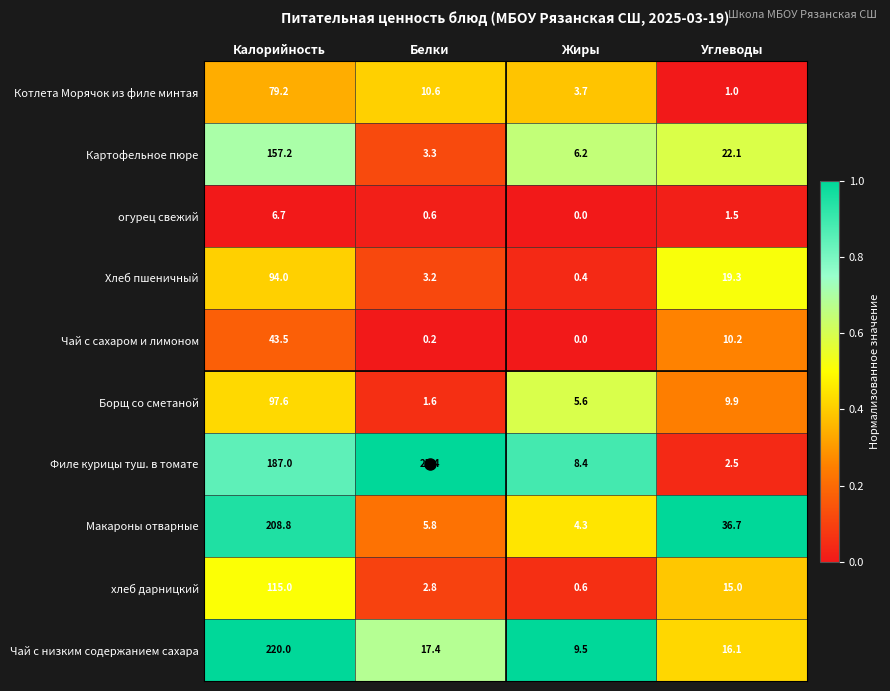

At which category is the sum across all series the highest?

Калорийность